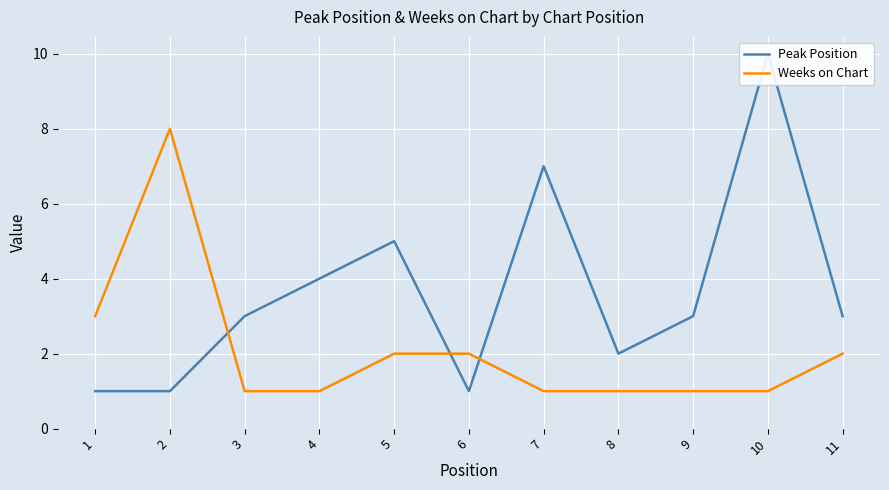

Reading left to right, extract all data points from this chart.

Peak Position: 1	1	3	4	5	1	7	2	3	10	3
Weeks on Chart: 3	8	1	1	2	2	1	1	1	1	2